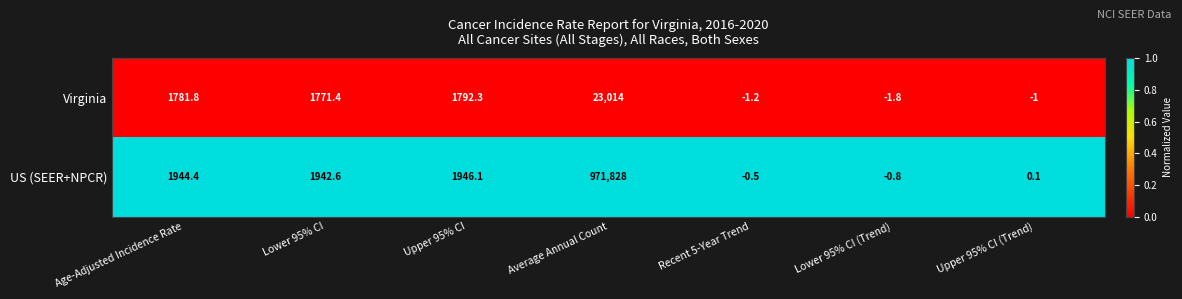

At which category is the sum across all series the highest?

Average Annual Count